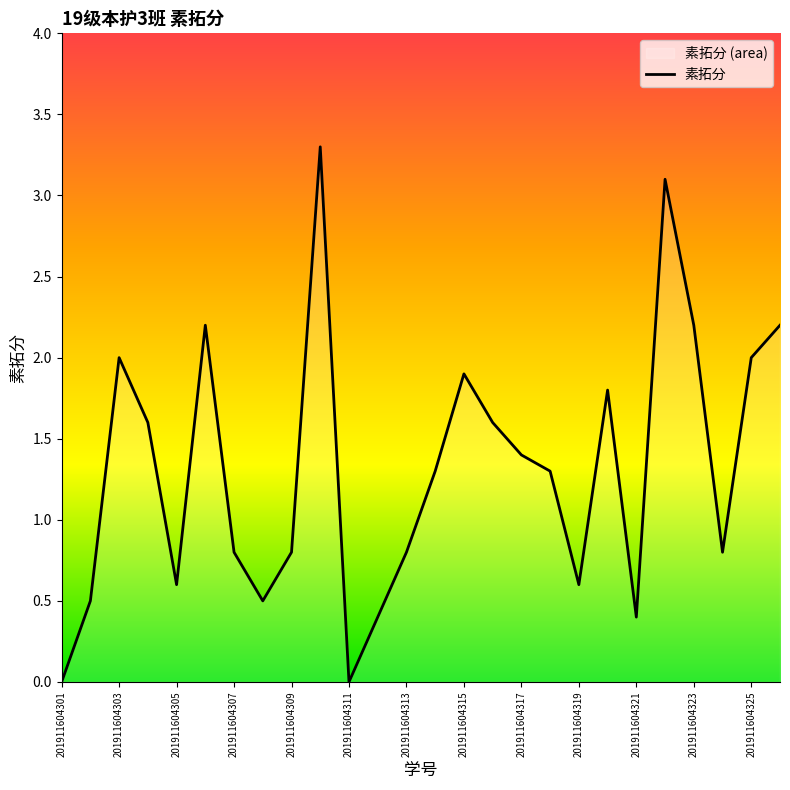

Reading left to right, what are all the values shown in this chart?

0.0	0.5	2.0	1.6	0.6	2.2	0.8	0.5	0.8	3.3	0.0	0.4	0.8	1.3	1.9	1.6	1.4	1.3	0.6	1.8	0.4	3.1	2.2	0.8	2.0	2.2